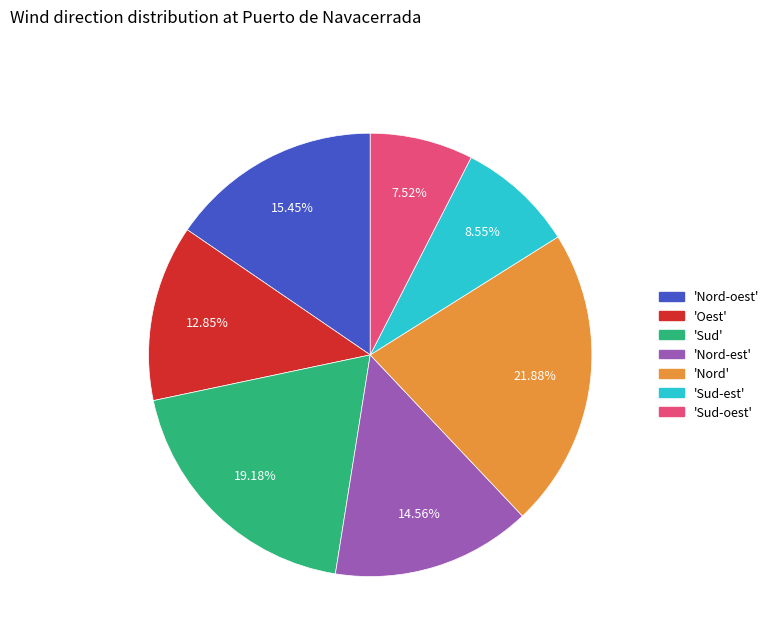

Does any single category account for the majority?

No